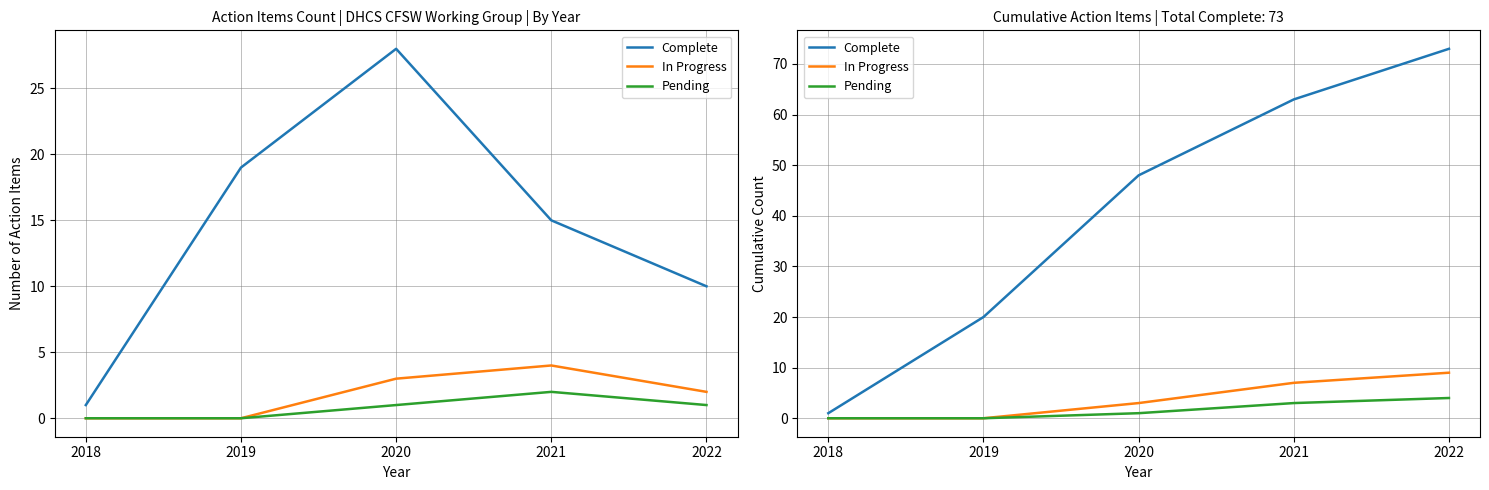

True or false: Complete has more than 0 points higher than both neighbors.

False